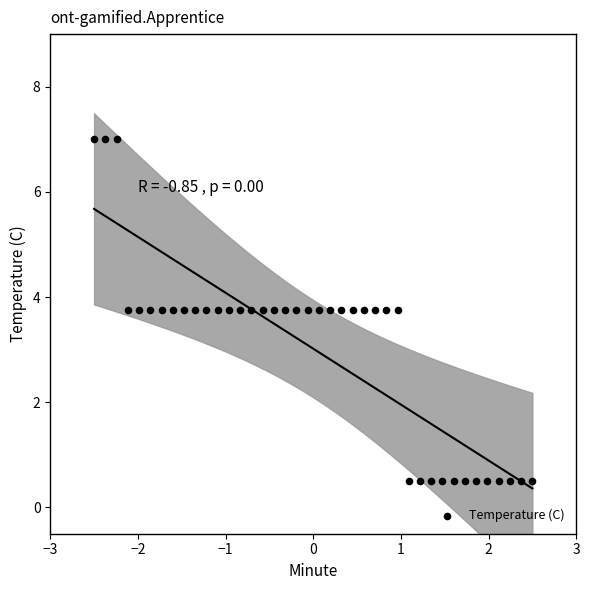

What is the range of Y values (max minus min)?

6.5